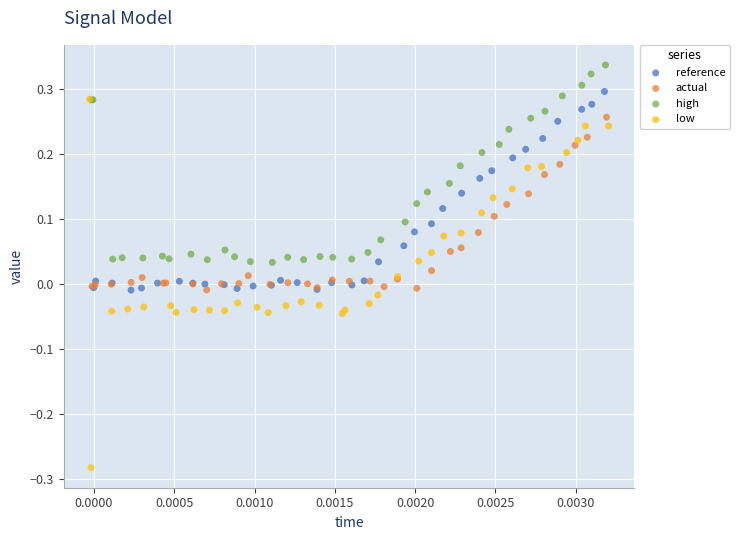

Which series reaches the minimum Y coordinate?

low